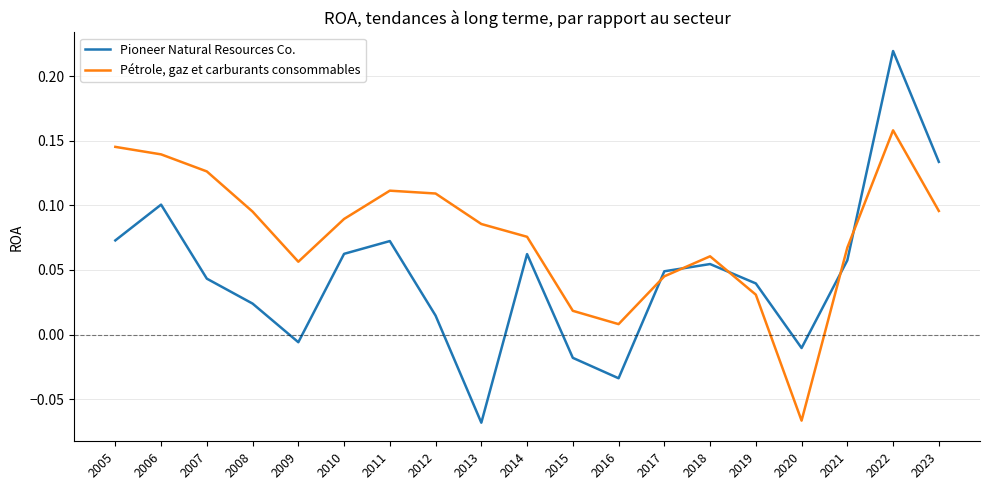

At which category does Pioneer Natural Resources Co. reach its first local valley?

2009